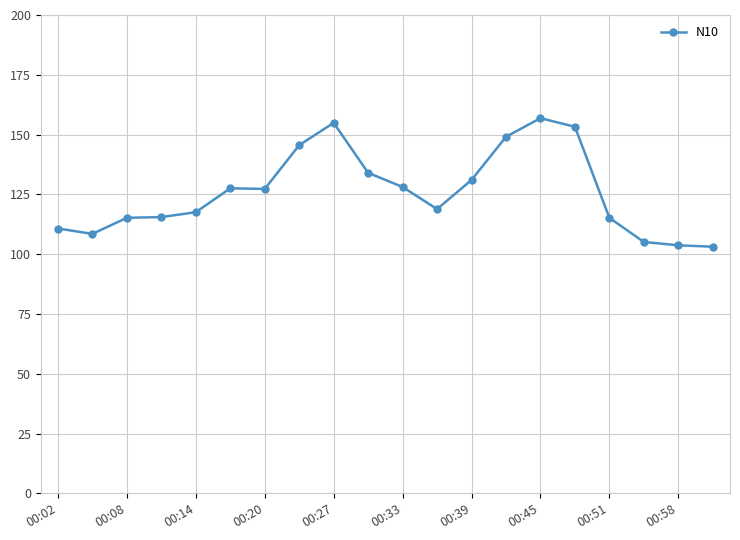

What is the smallest value displayed?

103.1